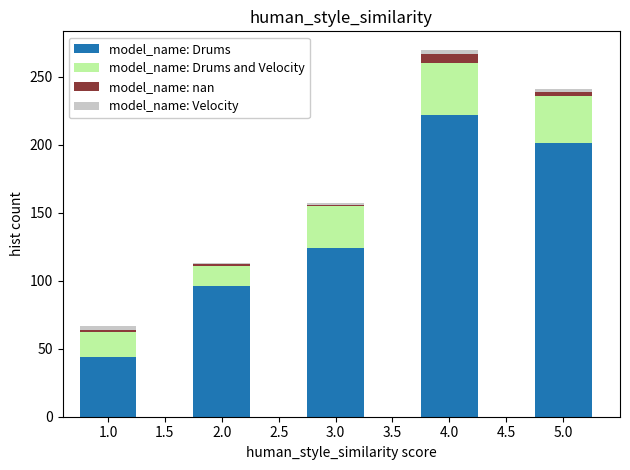

Reading left to right, list the values for the model_name: Drums series.

44	96	124	222	201